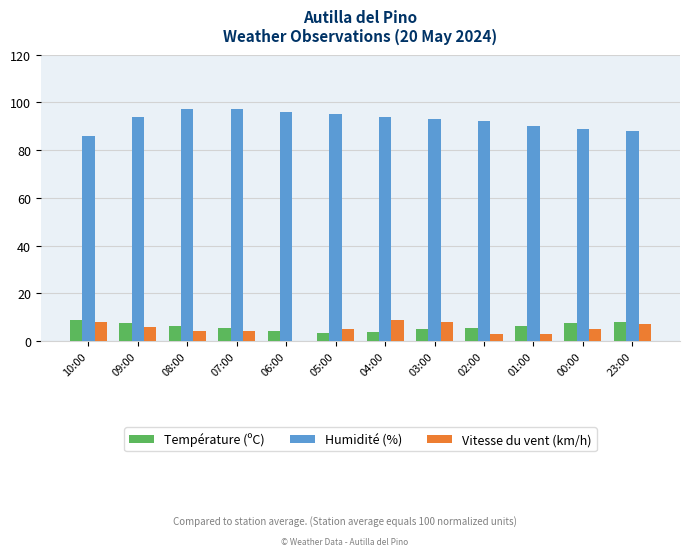

What is the approximate value of Humidité (%) at 01:00?

90.0